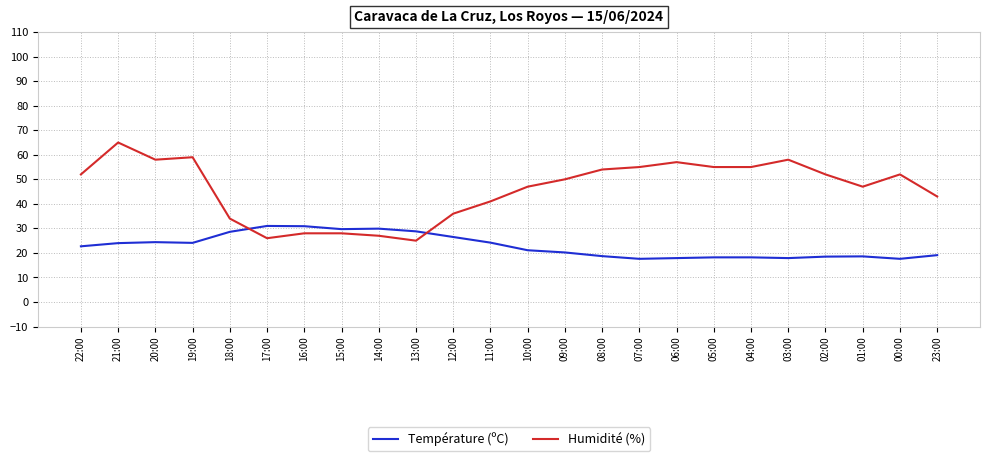

How many values in the Température (ºC) series exceed 22?

12